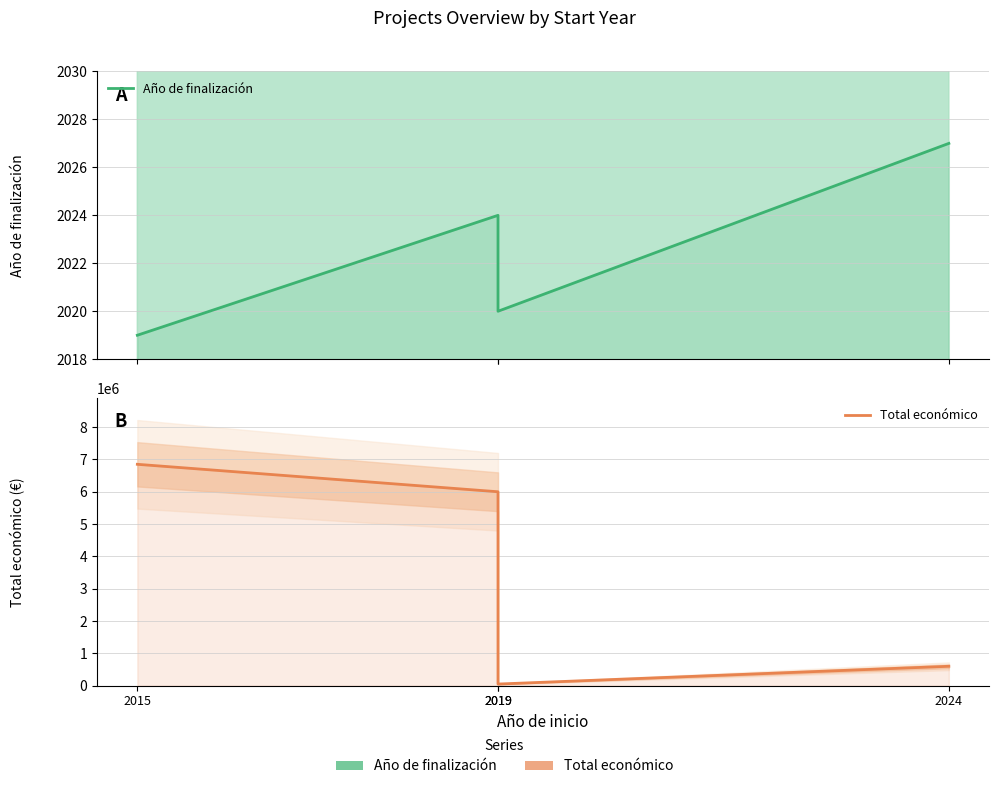

How many lines are shown in the chart?

2